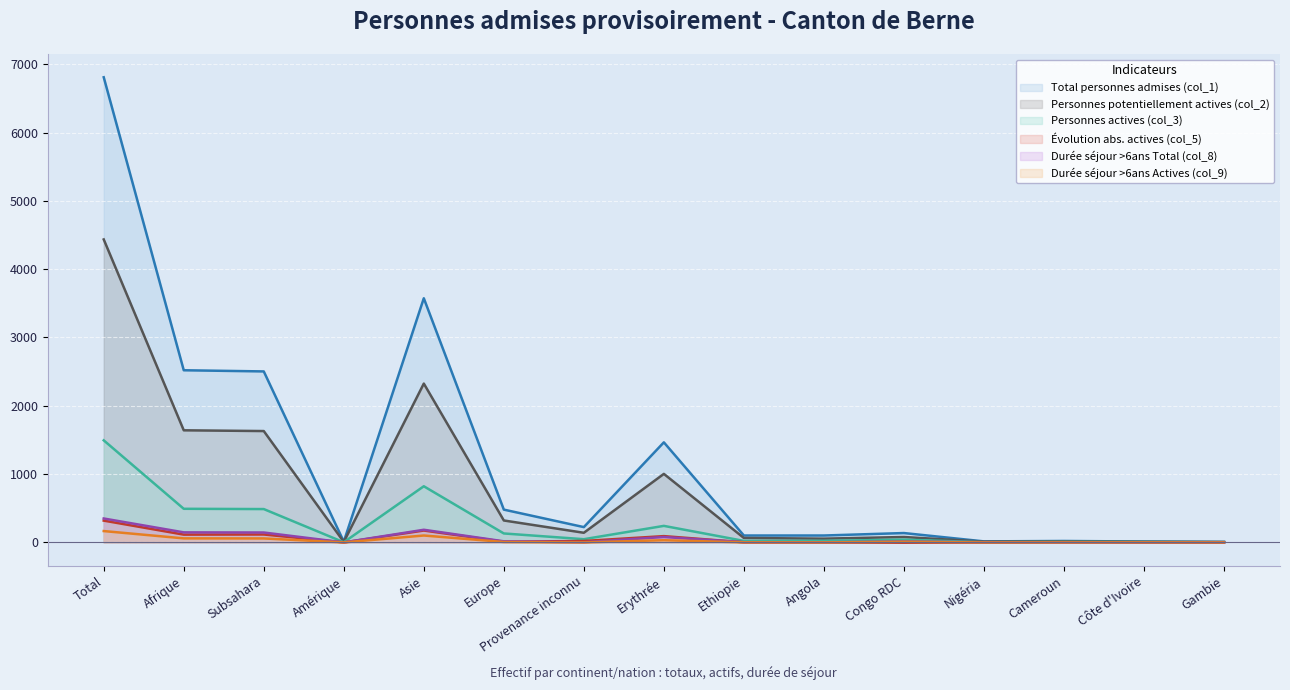

The Durée séjour >6ans Total (col_8) series shows 145 at Subsahara. True or false?

True